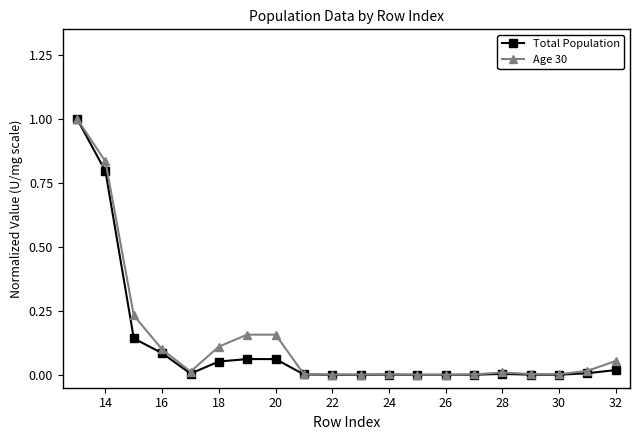

What is the highest value of the Age 30 series?

1.0